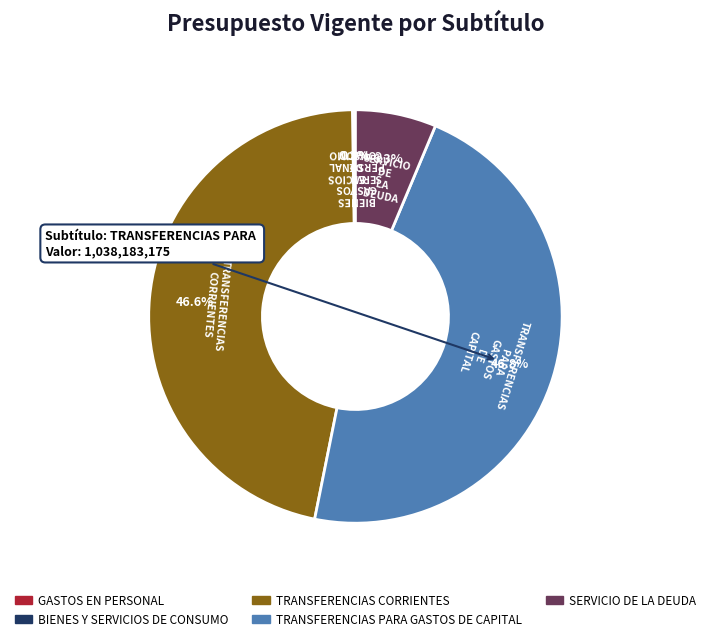

What is the total percentage of SERVICIO DE LA DEUDA and TRANSFERENCIAS PARA GASTOS DE CAPITAL?

53.2%